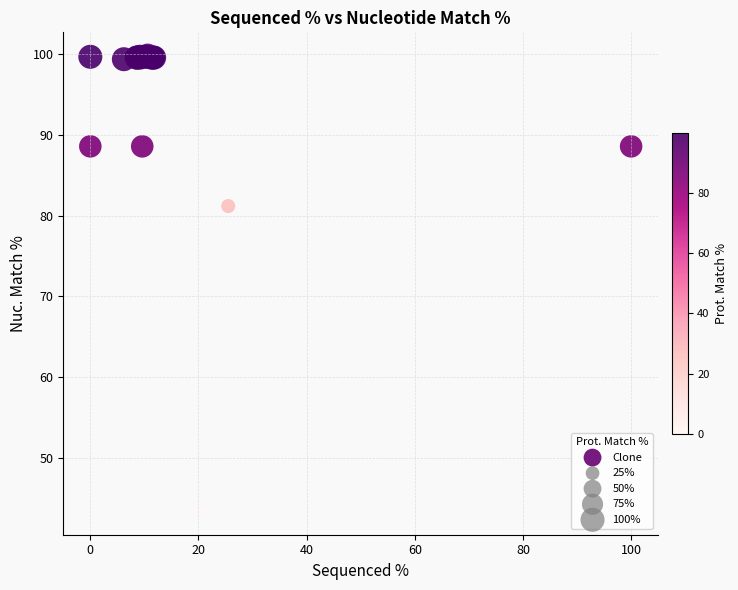

What Y value in the scatter plot is closest to 71?

81.2